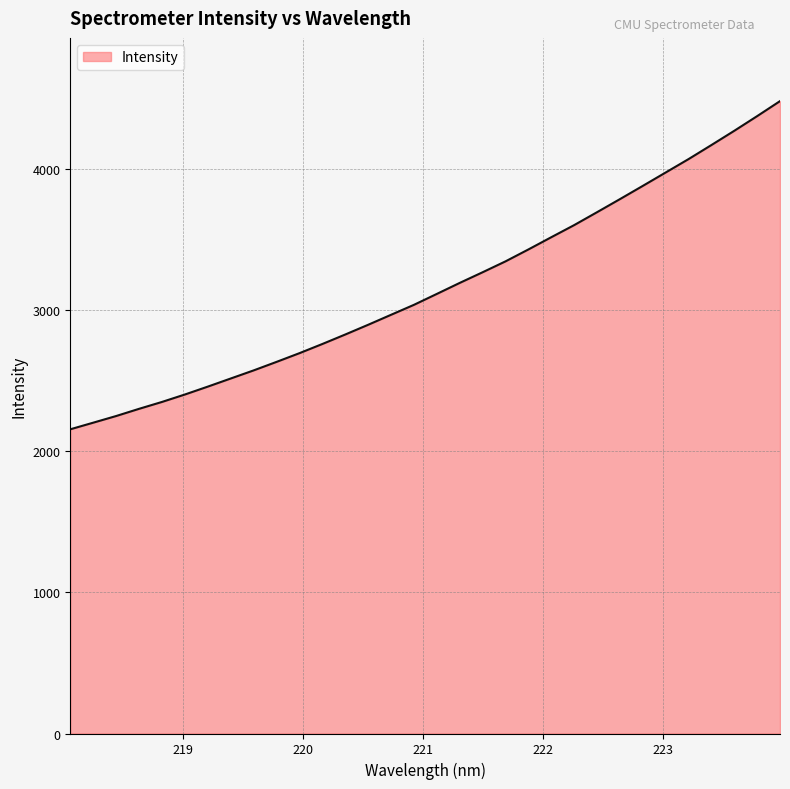

What is the greatest value displayed?

4478.3